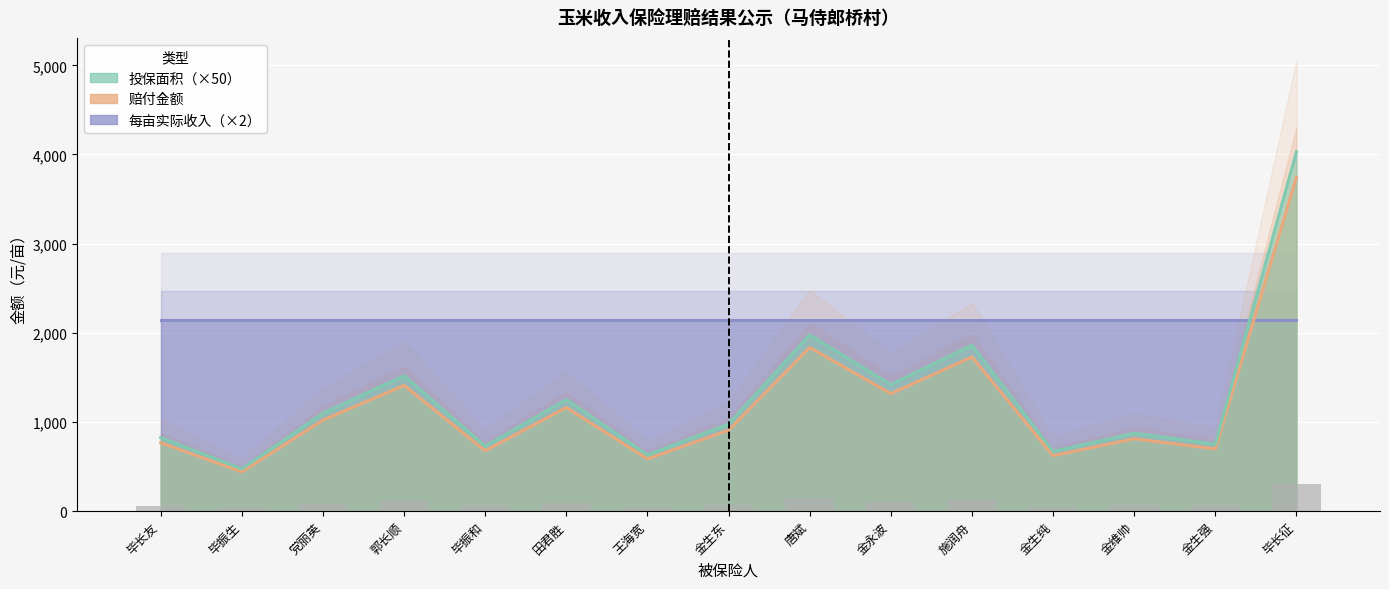

Between 唐斌 and 金维帅, which series saw the biggest shift?

投保面积